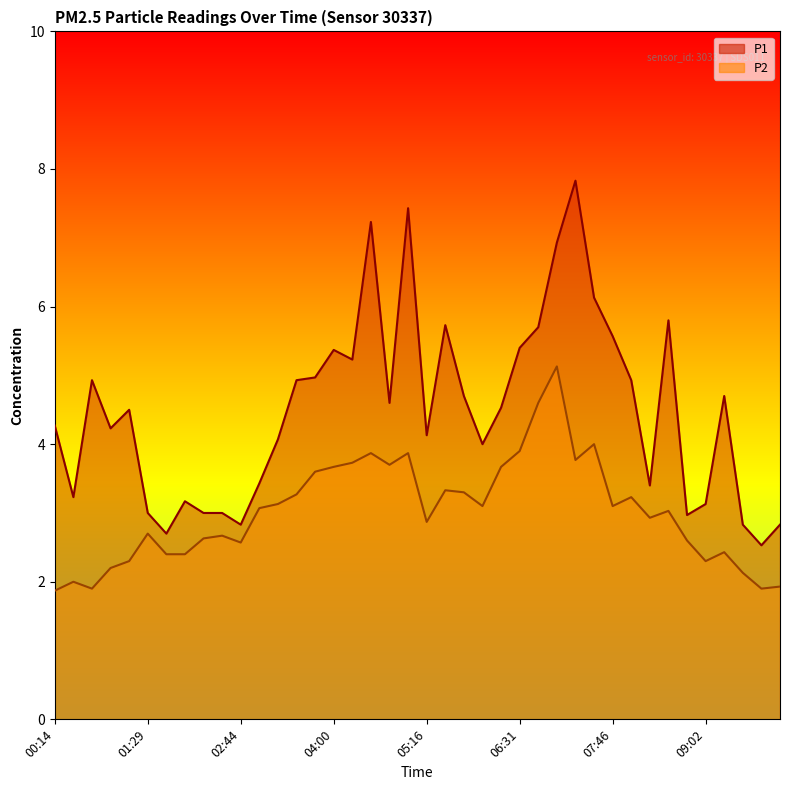

What is the spread (max minus min) of values at 05:46?

1.4